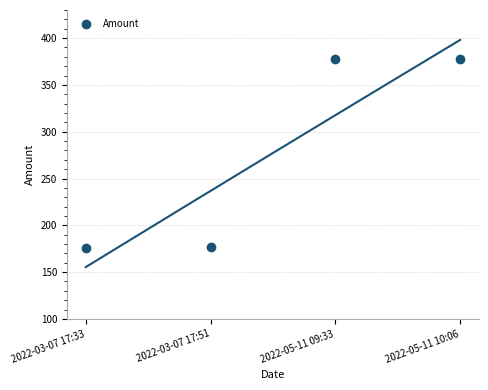

What is the range of Y values (max minus min)?

202.4